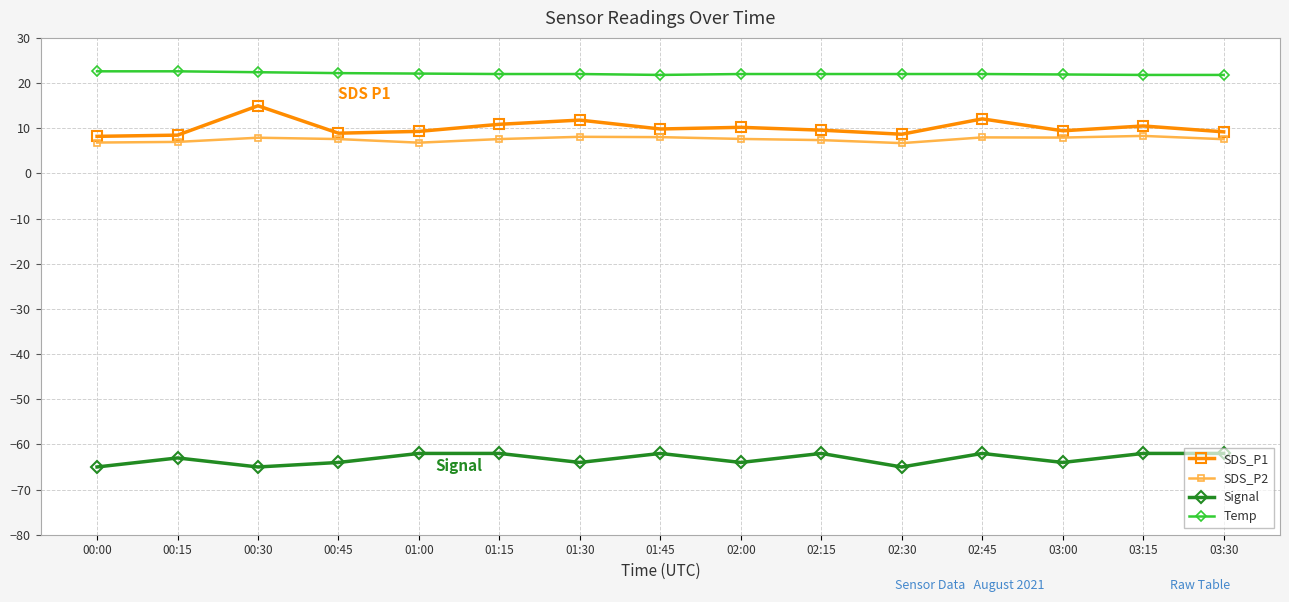

What is the smallest value displayed?

-65.0